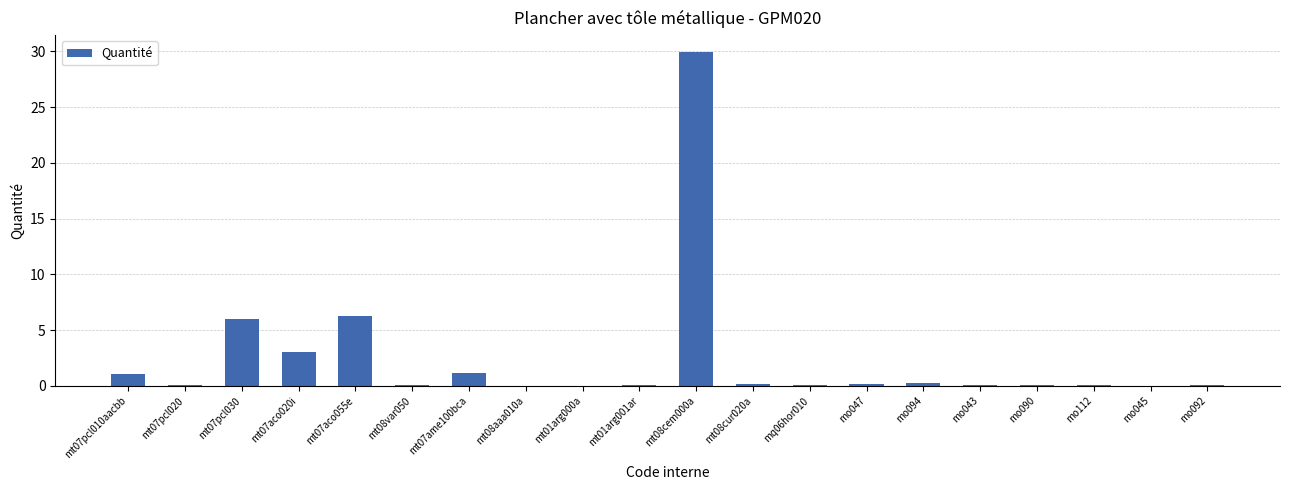

Where is the data nearest to the value 14?

mt07aco055e